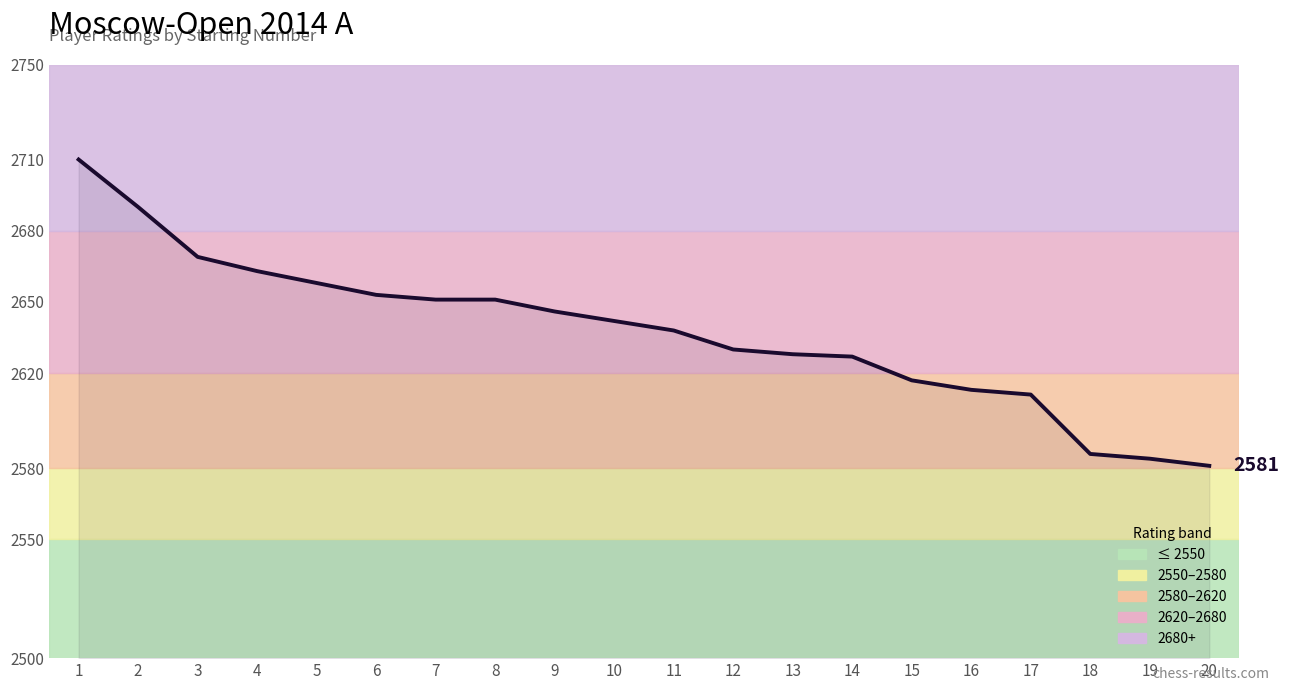

What is the difference between the maximum and minimum values?

129